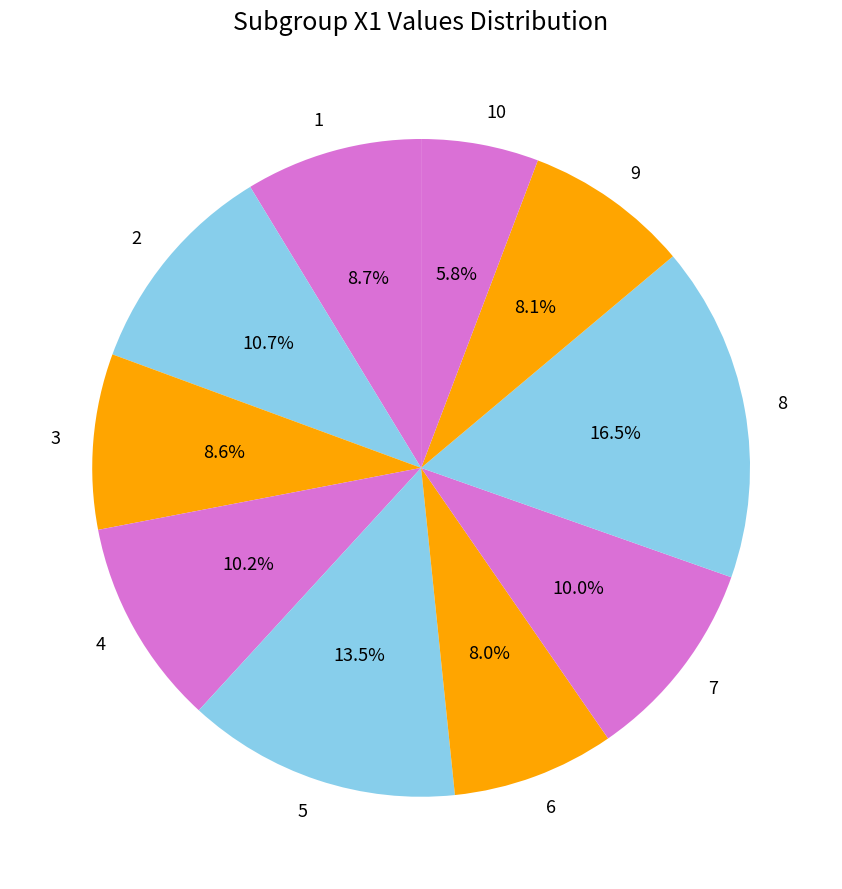

Which category has the smallest portion of the pie?

10